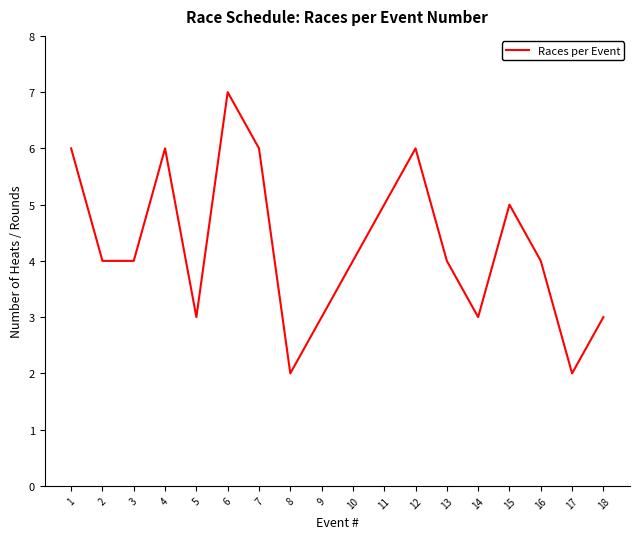

The chart shows a value of 6 at 7. True or false?

True